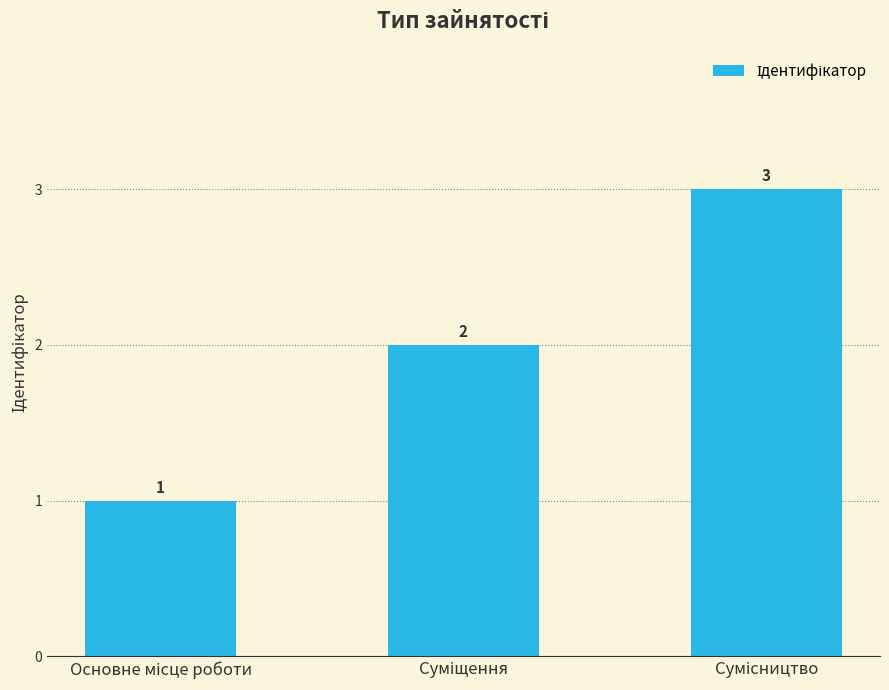

What is the greatest value displayed?

3